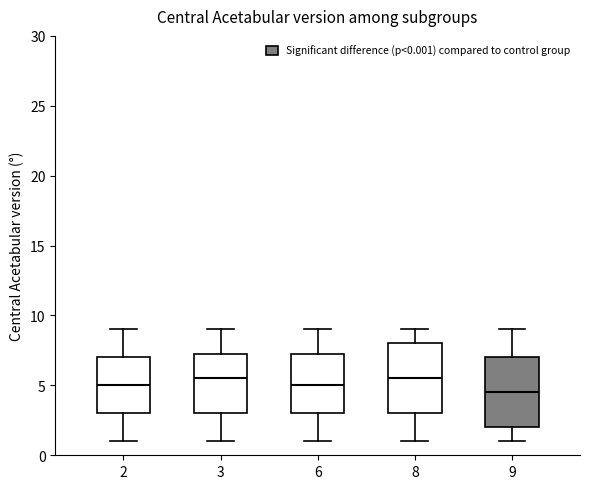

Reading left to right, transcribe this box plot: for each box, give where its median line is, the range the box spans, and where its two whiskers end, as read against the y-axis. The values are not printed on the chart, so give them approximately, as read against the axis.

2: median 5.0, box 3.0 to 7.0, whiskers 1.0 to 9.0
3: median 5.5, box 3.0 to 7.5, whiskers 1.0 to 9.0
6: median 5.0, box 3.0 to 7.5, whiskers 1.0 to 9.0
8: median 5.5, box 3.0 to 8.0, whiskers 1.0 to 9.0
9: median 4.5, box 2.0 to 7.0, whiskers 1.0 to 9.0